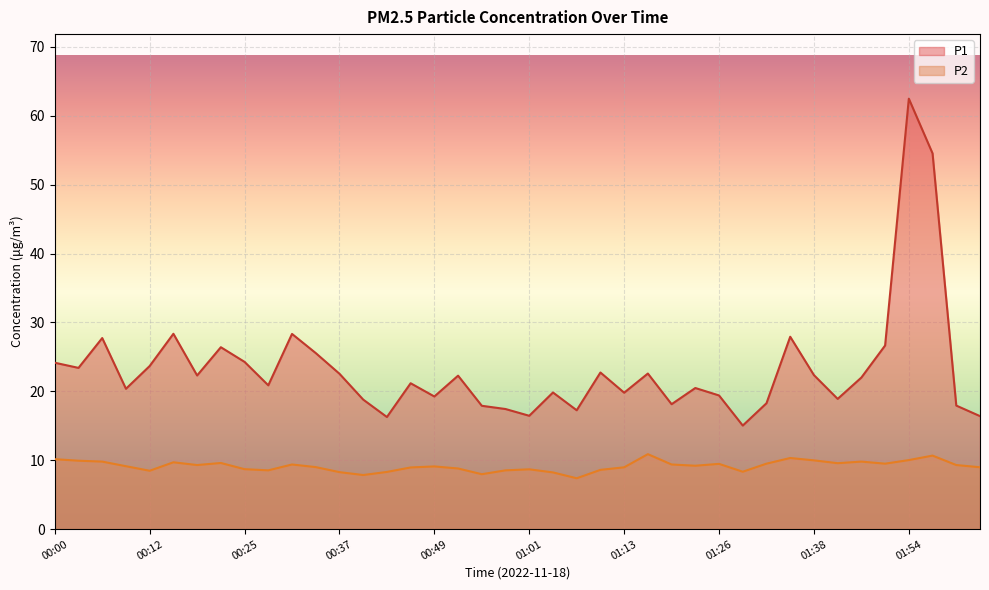

Which category has the lowest value in the P2 series?

01:07